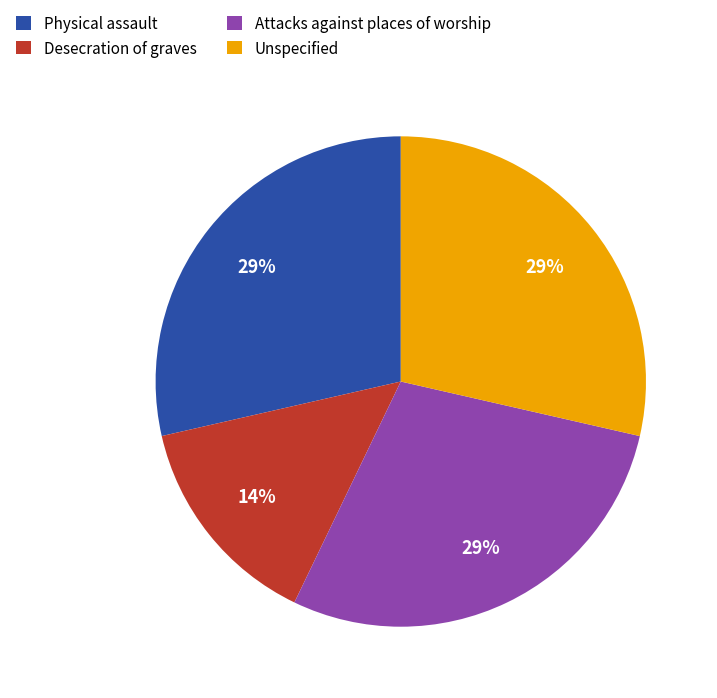

To the nearest percent, what is the combined percentage of Attacks against places of worship and Unspecified?

57%